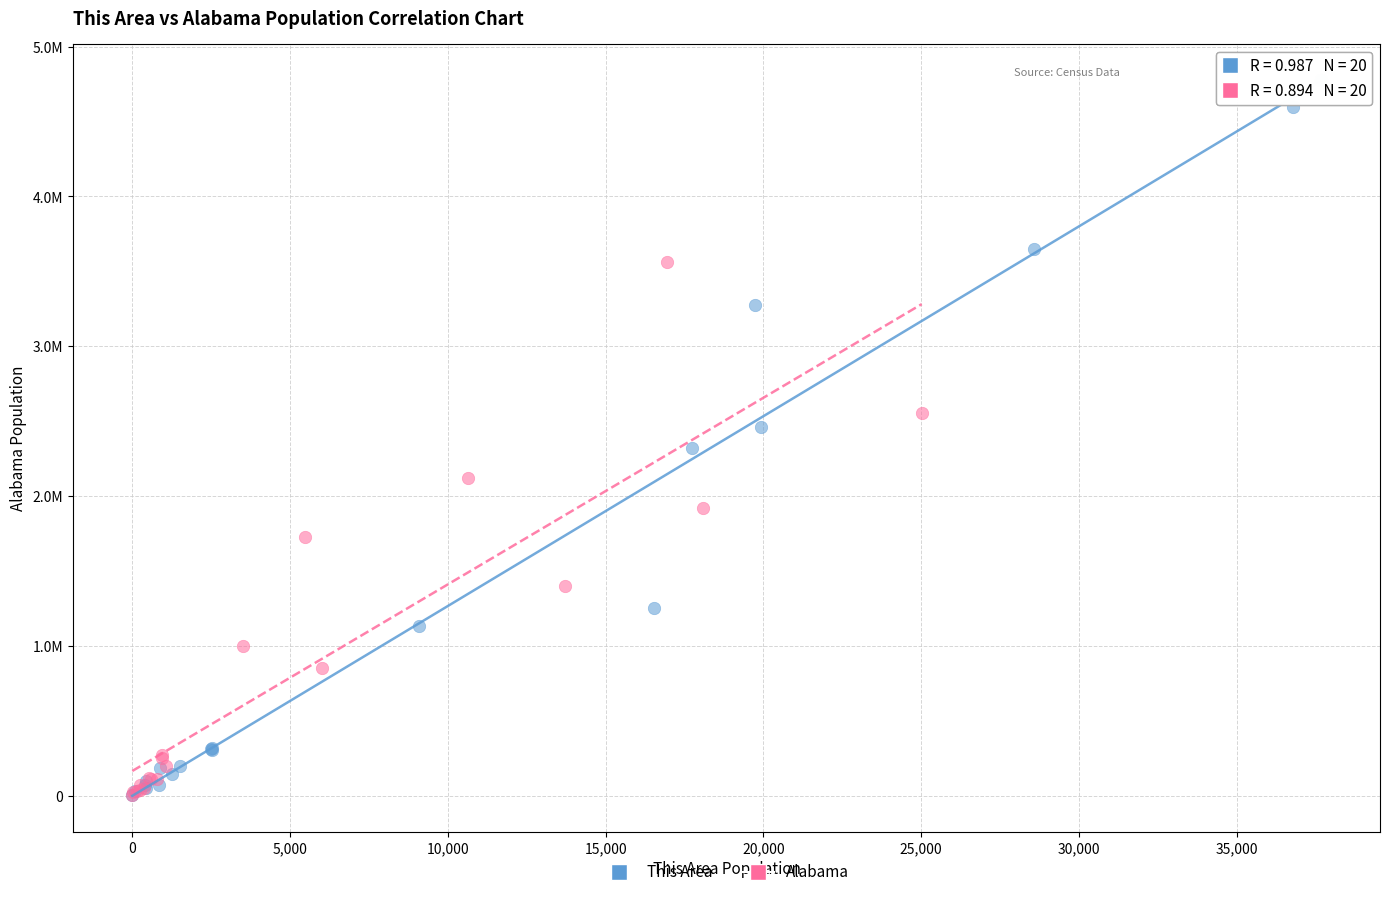

Which series contains the highest Y value?

This Area